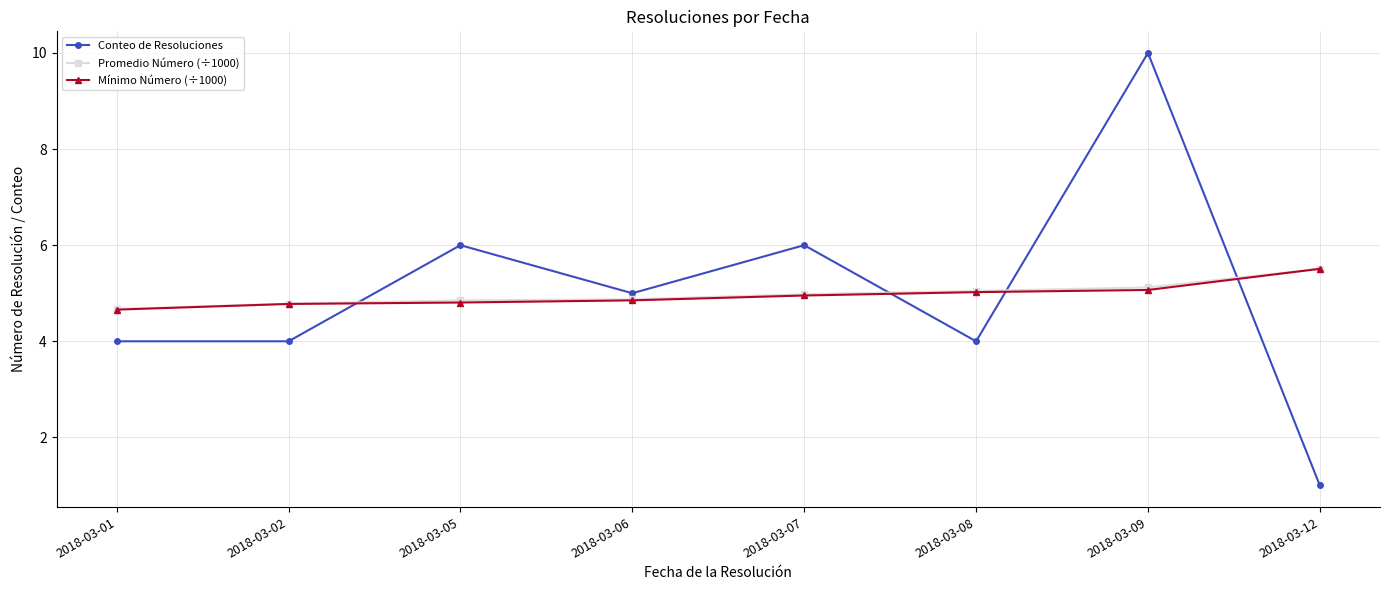

How many lines are shown in the chart?

3